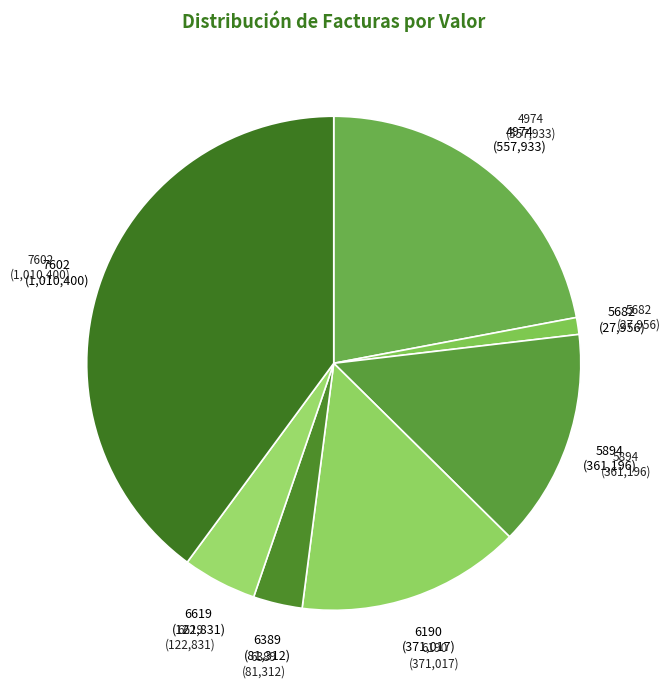

The 4974 slice represents 22% of the pie. True or false?

True